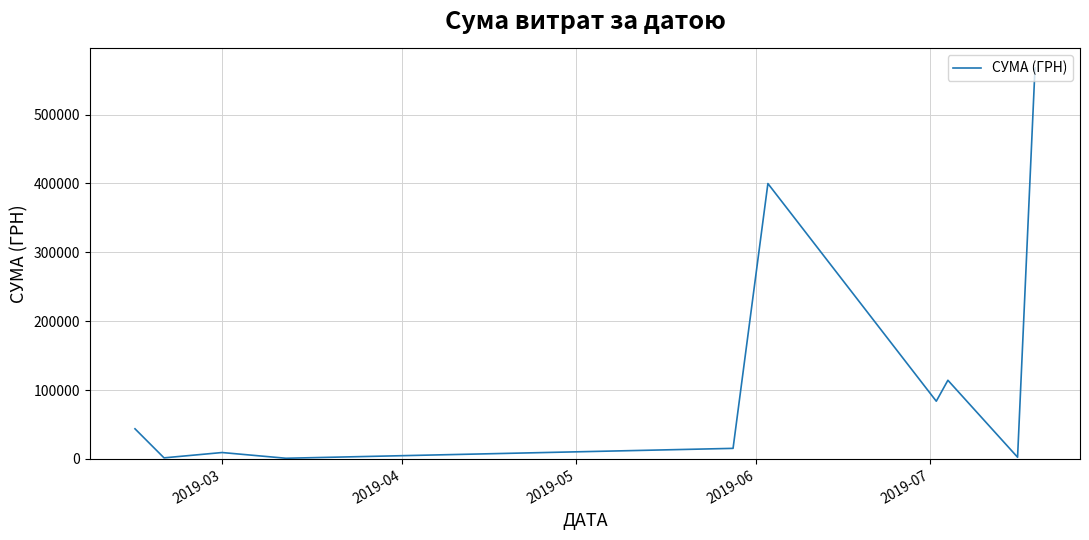

What is the maximum value shown in the chart?

567590.1